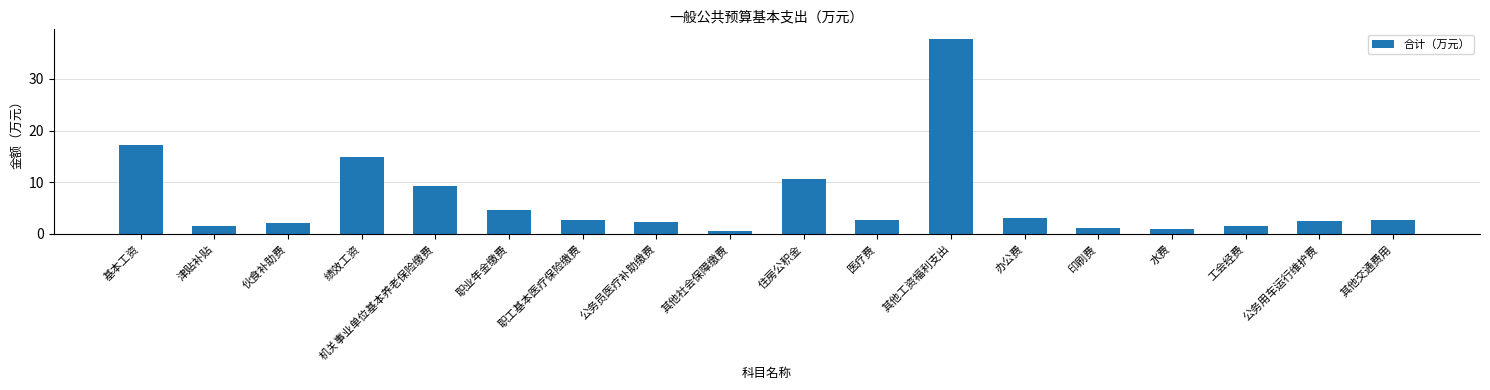

What is the maximum value shown in the chart?

37.7